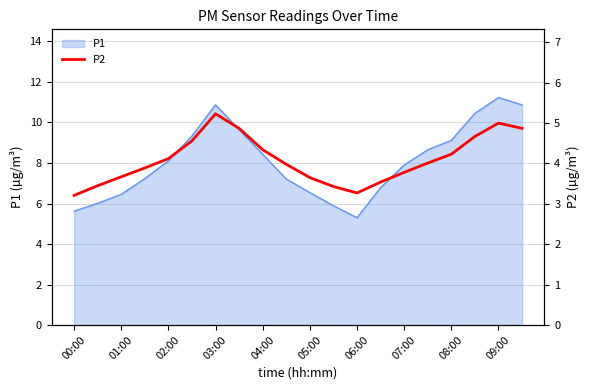

What is the maximum value for P1?

11.2